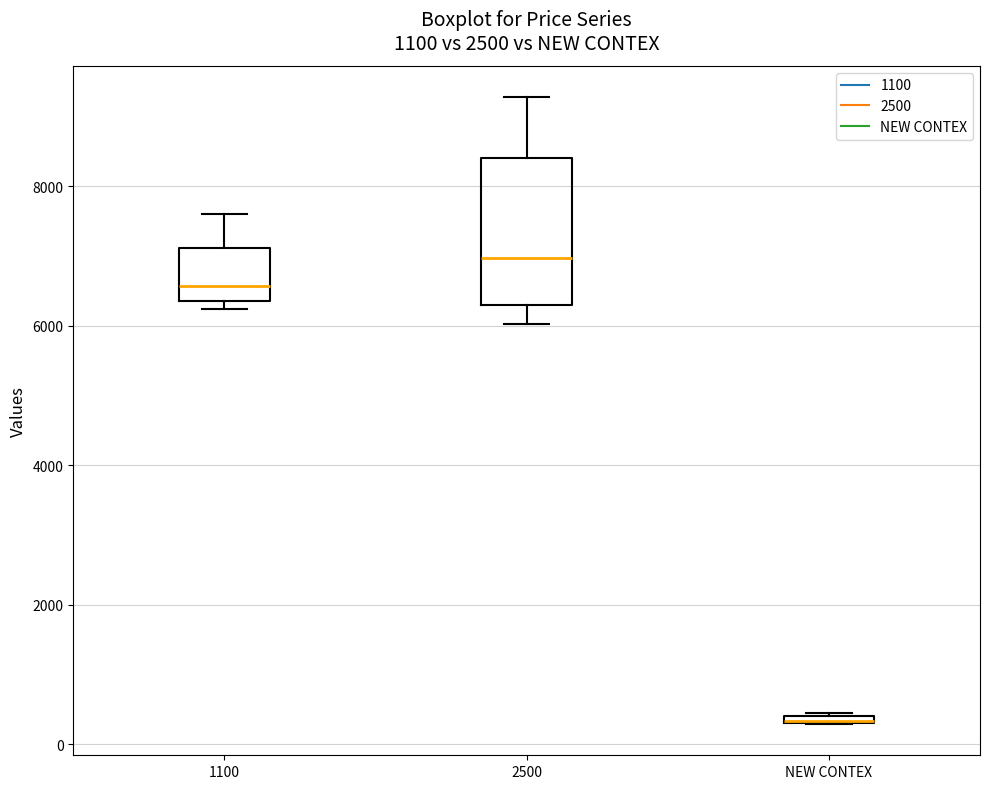

Comparing the boxes themselves (not the whiskers), which one is the tallest?

2500